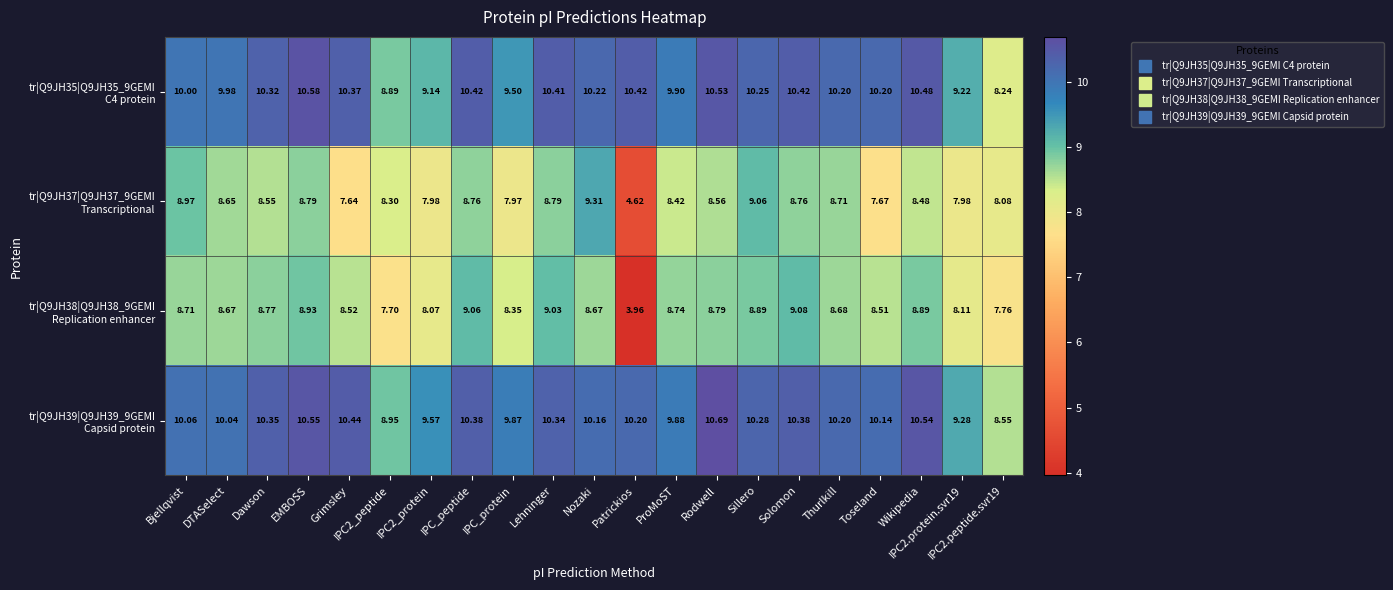

At which category is the sum across all series the highest?

EMBOSS